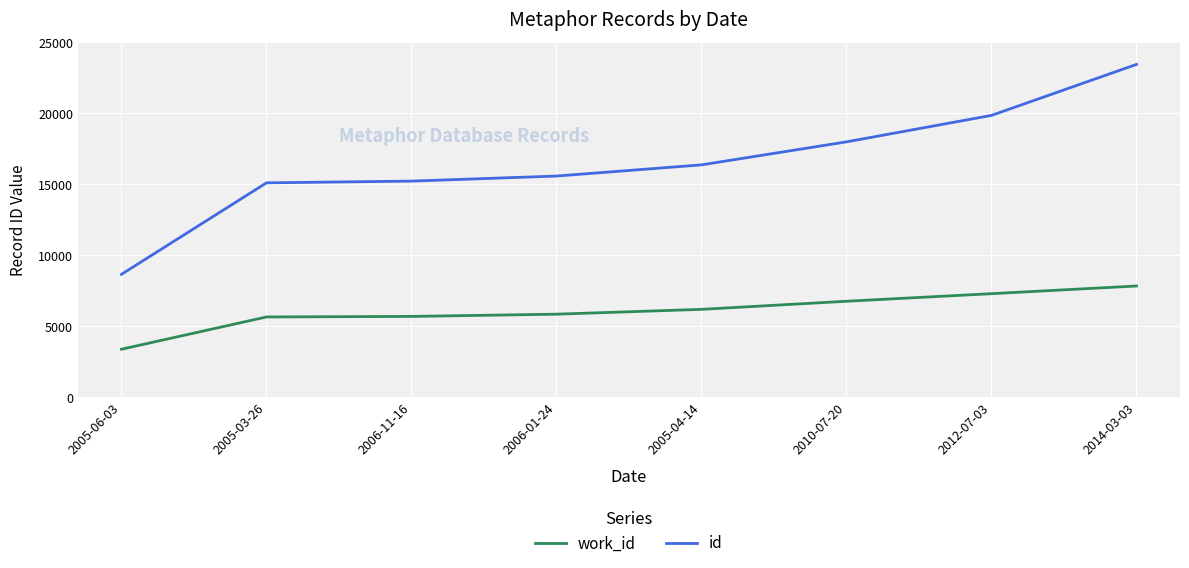

The id series shows 16360 at 2005-04-14. True or false?

True